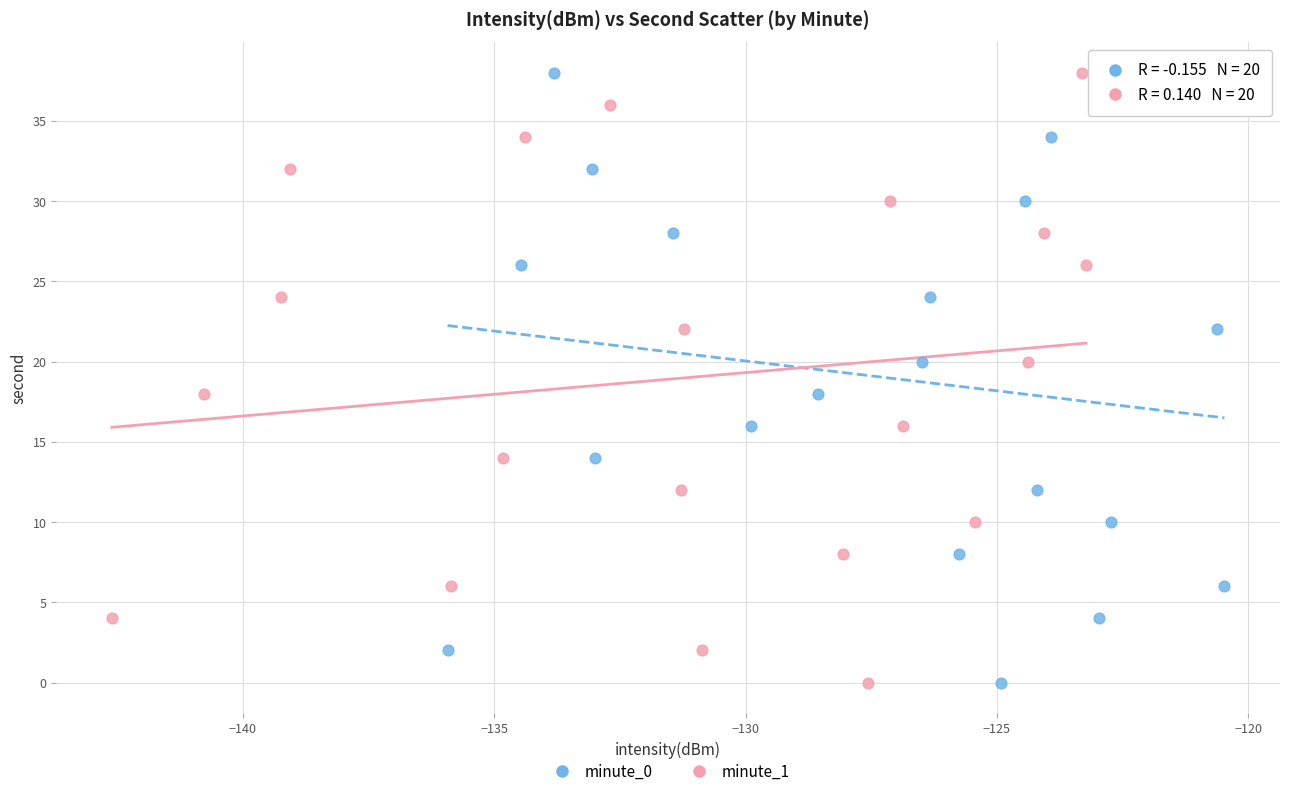

What are all the series names shown in the legend?

minute_0, minute_1